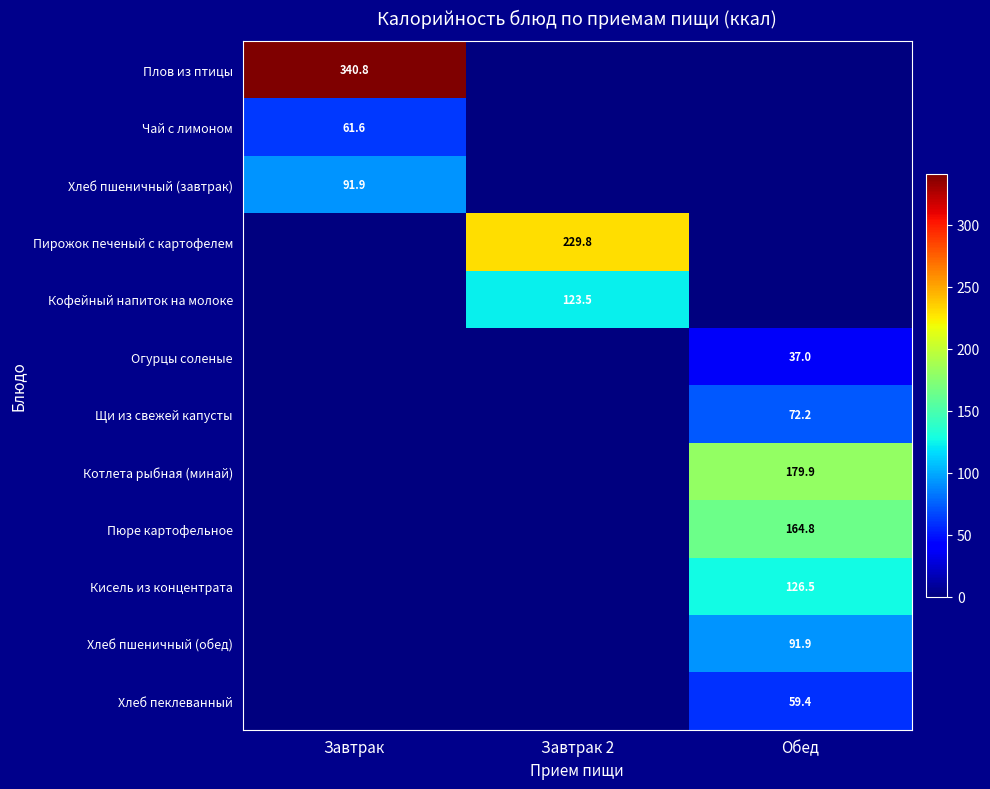

True or false: Щи из свежей капусты has a value of 98.1 at Обед.

False